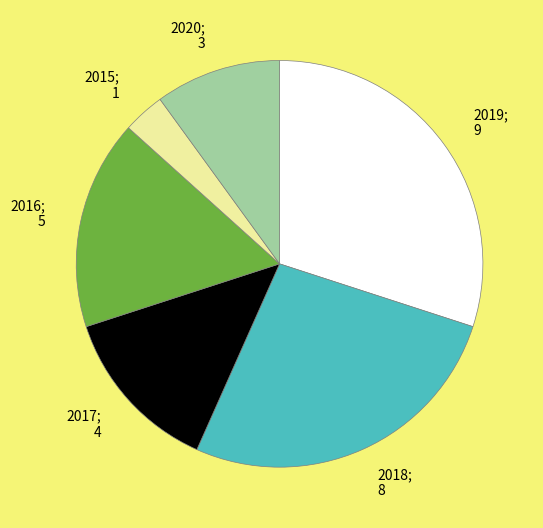

Does 2015; 1 account for over 50% of the chart?

No